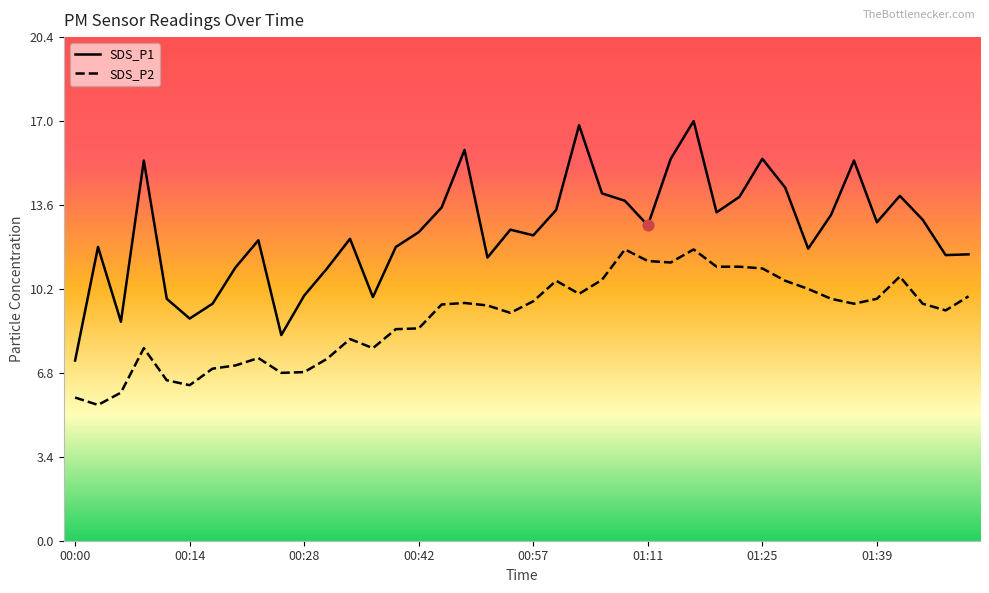

Which series contains the lowest Y value?

SDS_P2